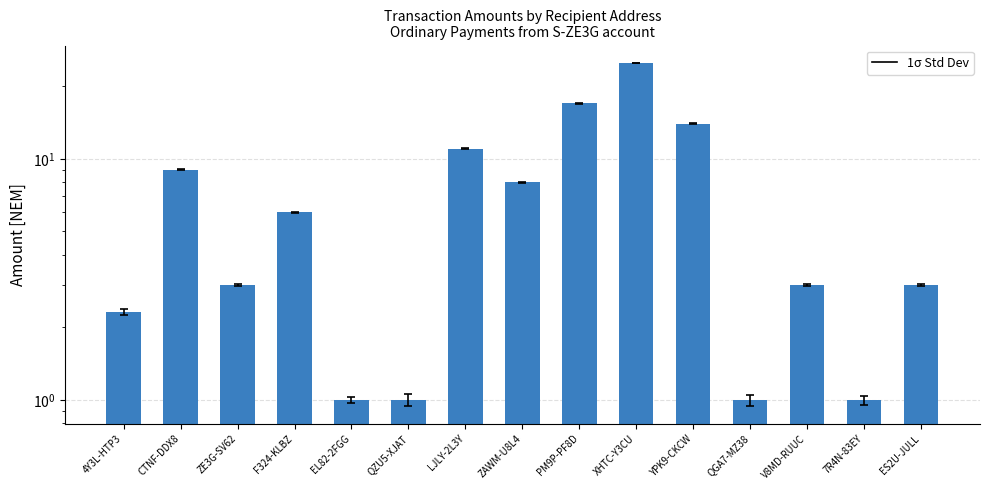

What is the ratio of the value at LJLY-2L3Y to the value at ES2U-JULL?

3.7